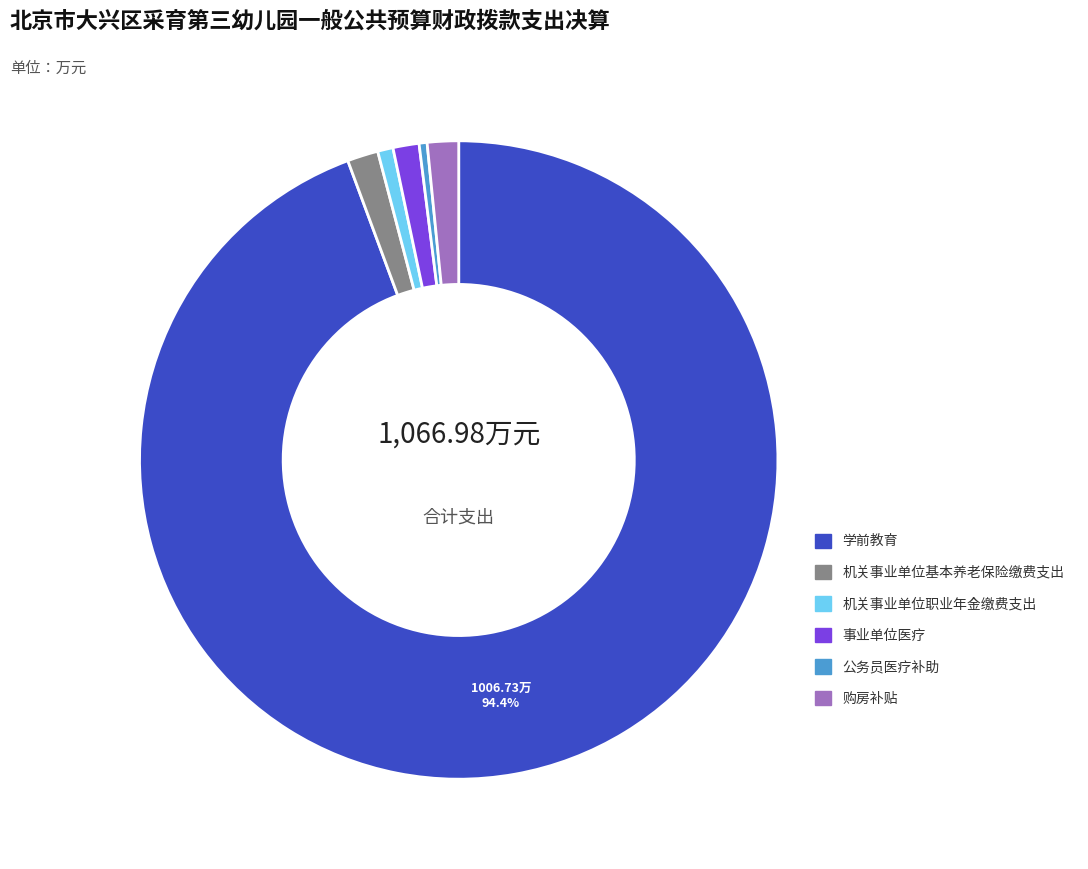

Combined, do 购房补贴 and 公务员医疗补助 account for over 50%?

No